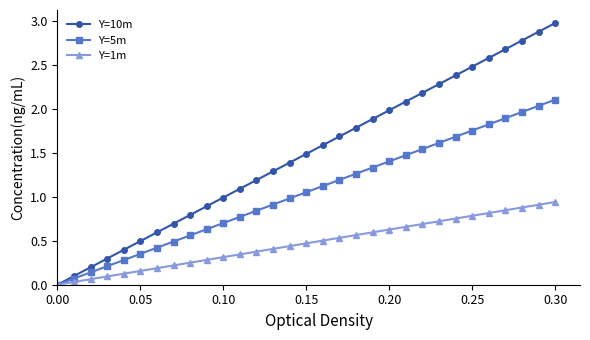

Which series has the largest range (max minus min)?

Y=10m